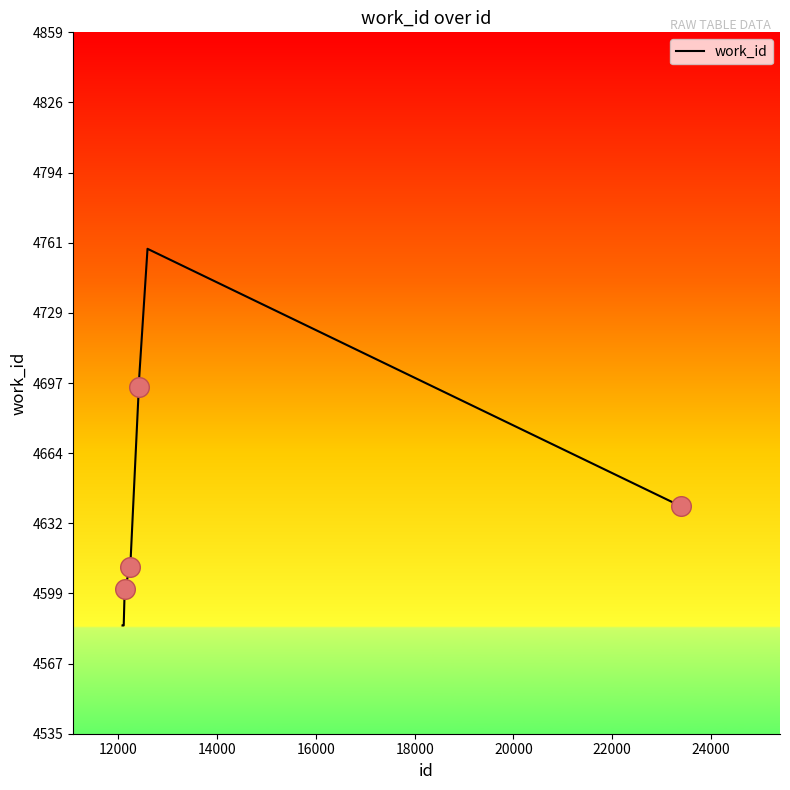

What is the difference between the maximum and minimum values?

174